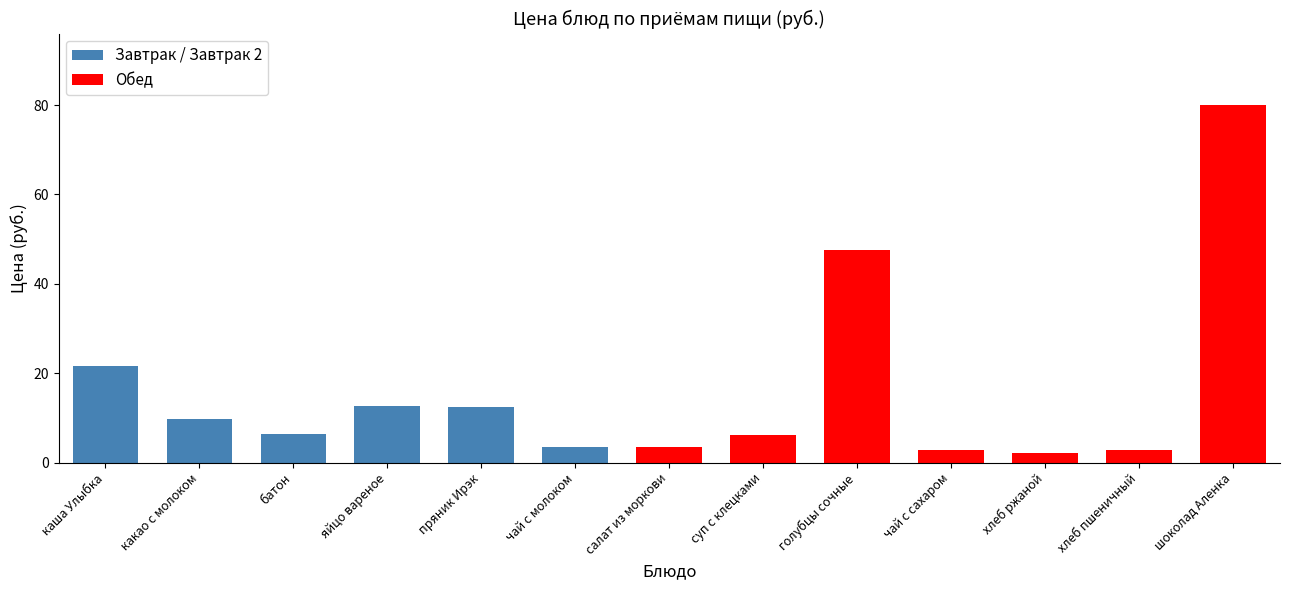

What is the minimum value shown in the chart?

2.1